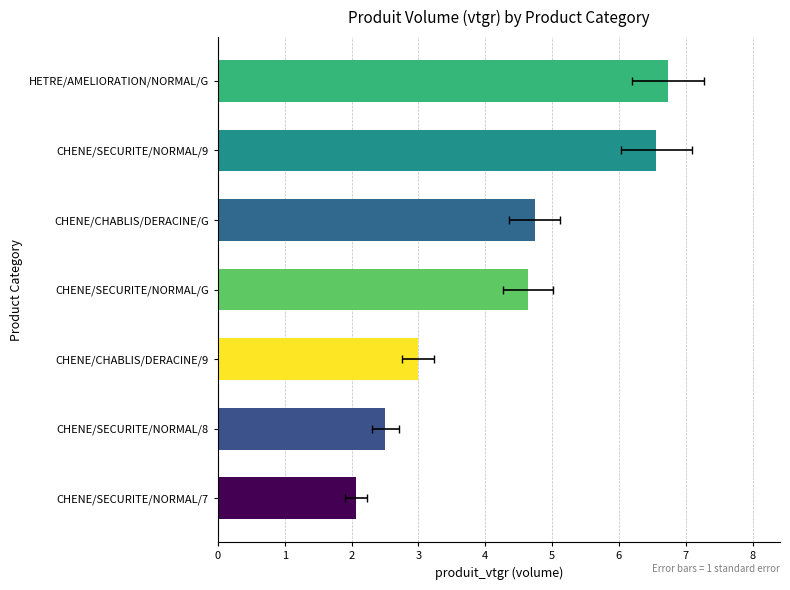

Which has a higher value, CHENE/CHABLIS/DERACINE/G or CHENE/SECURITE/NORMAL/8?

CHENE/CHABLIS/DERACINE/G